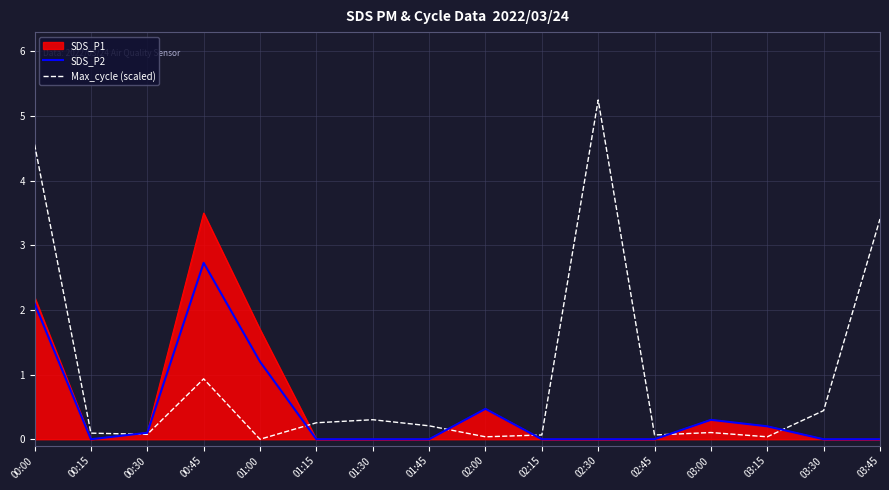

What is the difference between the second highest and minimum values in the Max_cycle (scaled) series?

4.6